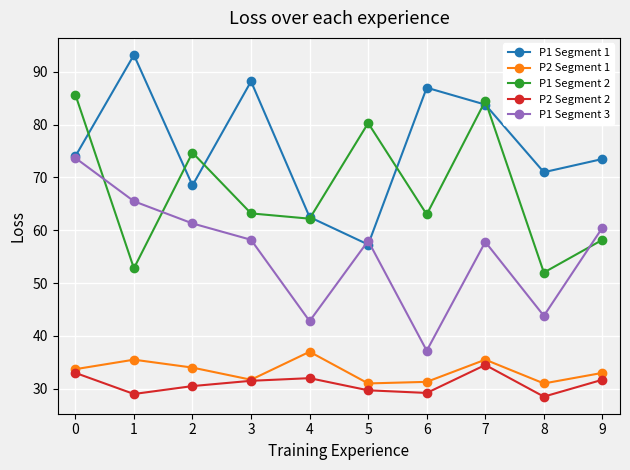

How many interior local valleys does the P2 Segment 1 series have?

3